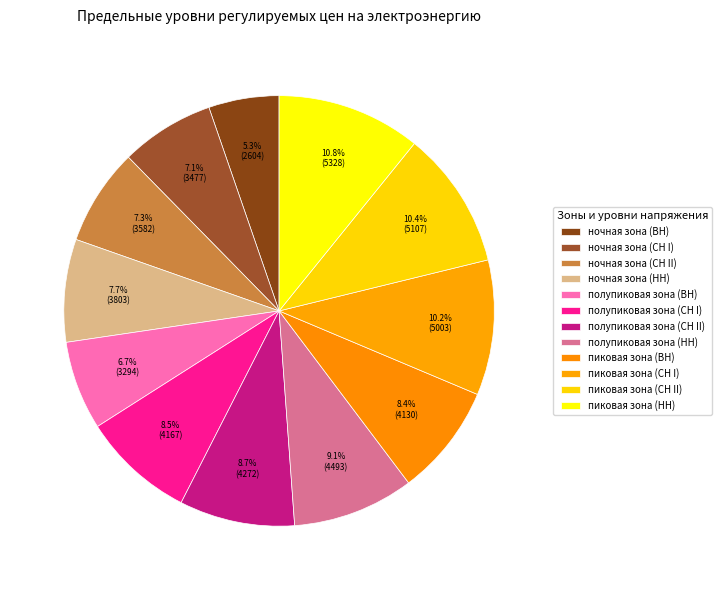

To the nearest percent, what is the average slice percentage?

8%